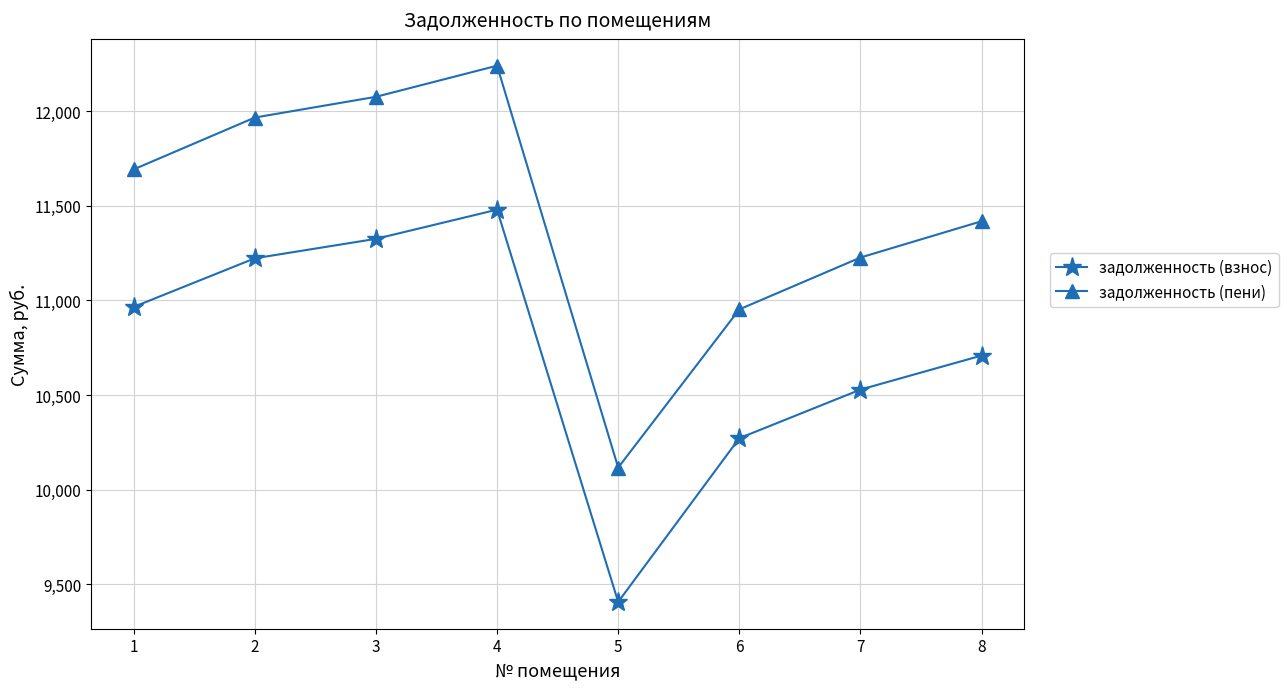

Where is the first local minimum for задолженность (взнос)?

5